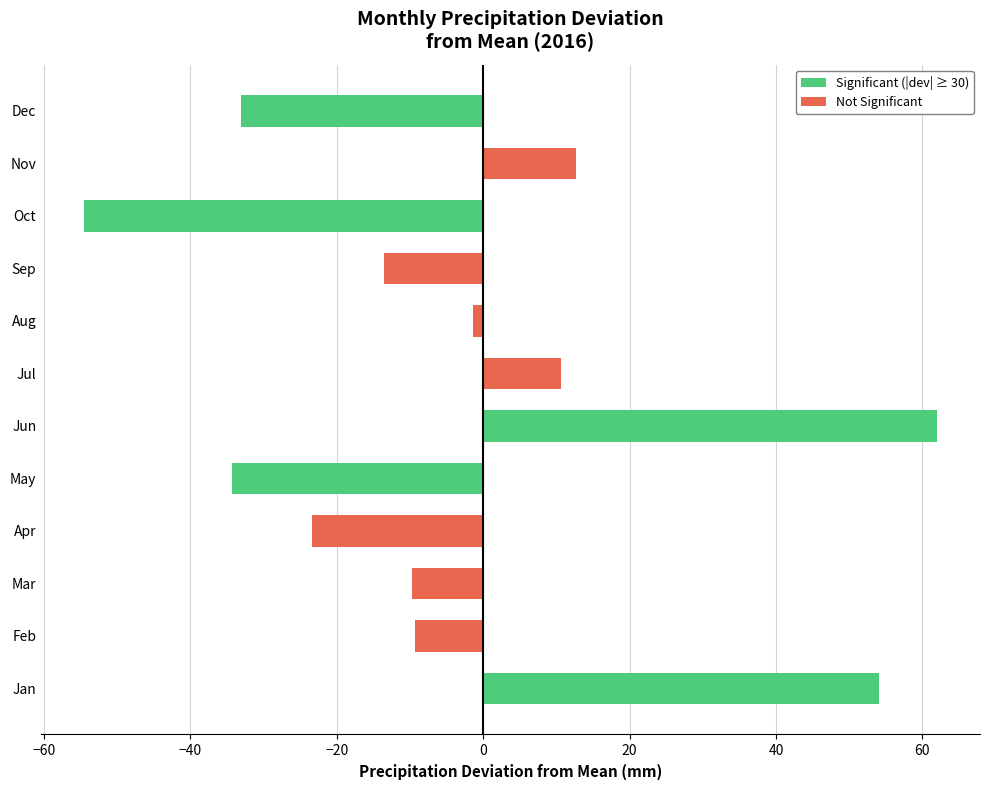

Between Jul and May, which is larger?

Jul